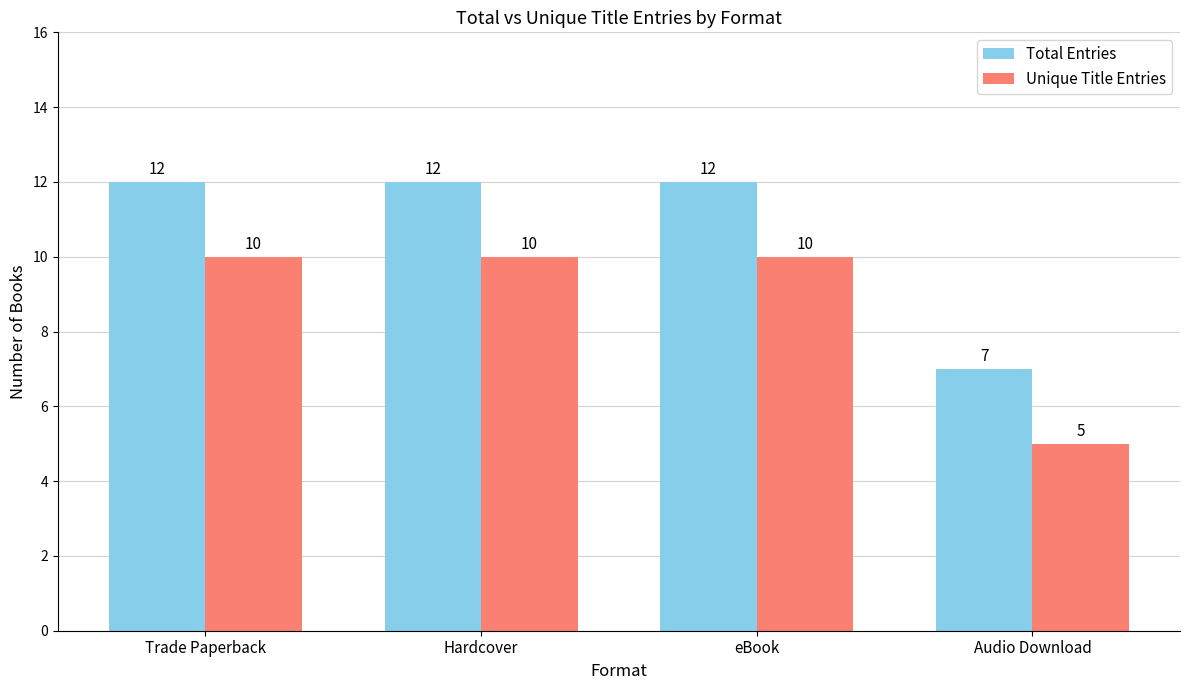

What is the smallest value displayed?

5